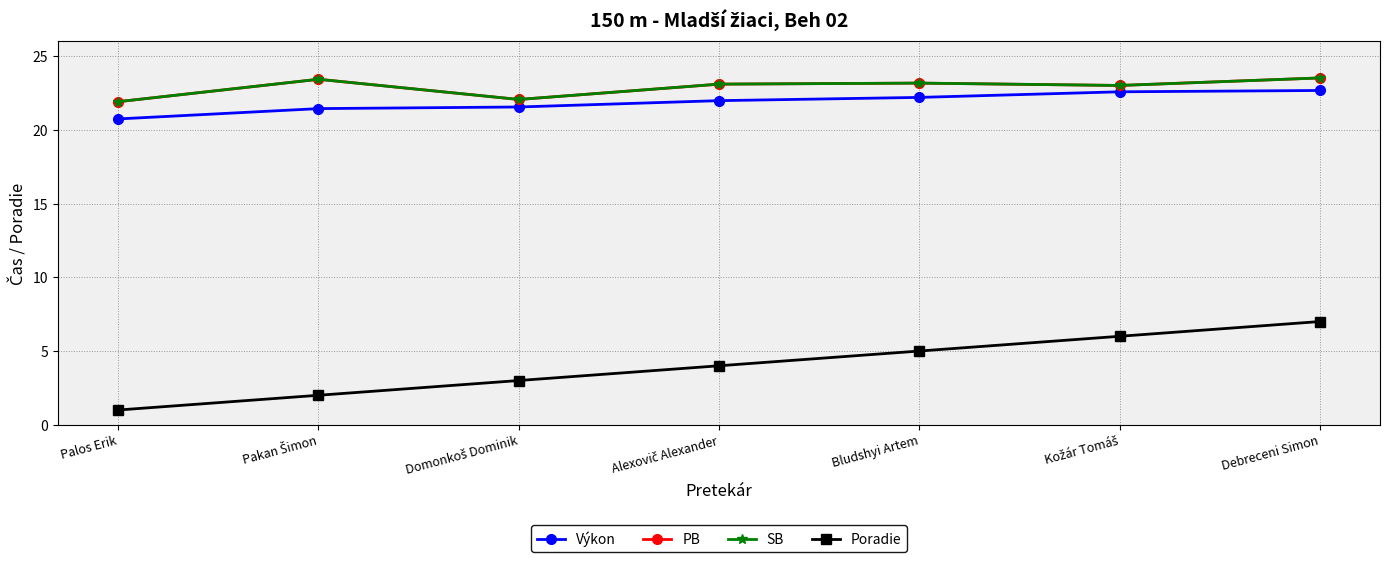

True or false: Poradie has a value of 0.6 at Palos Erik.

False